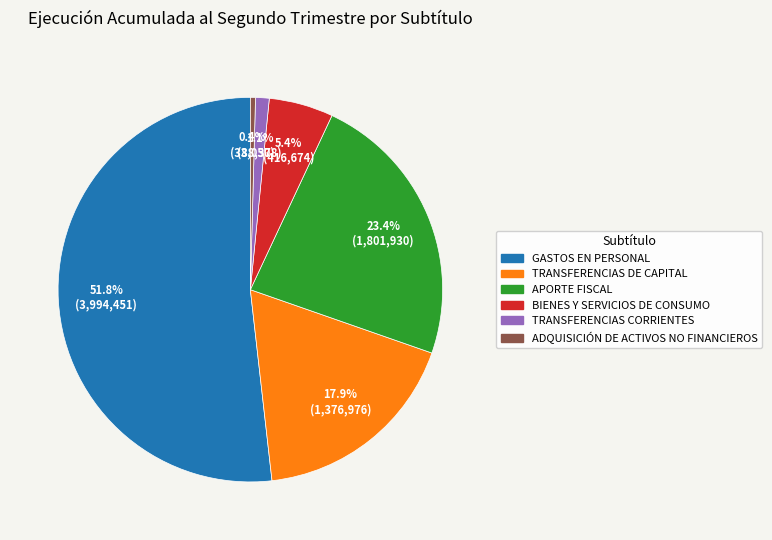

How many slices are in this pie chart?

6